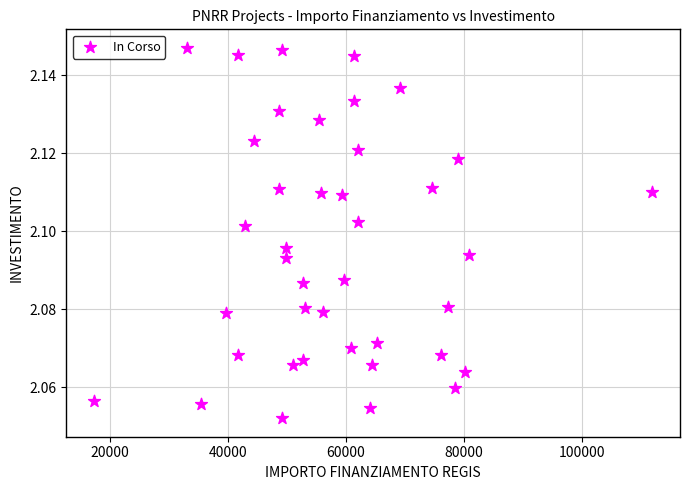

What is the range of X values (max minus min)?

94665.7